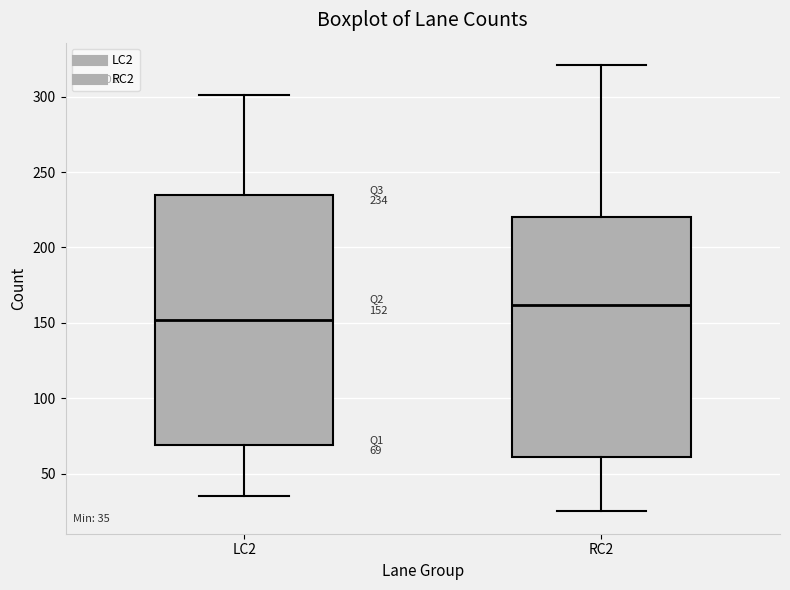

Which box's median line is the lowest?

LC2